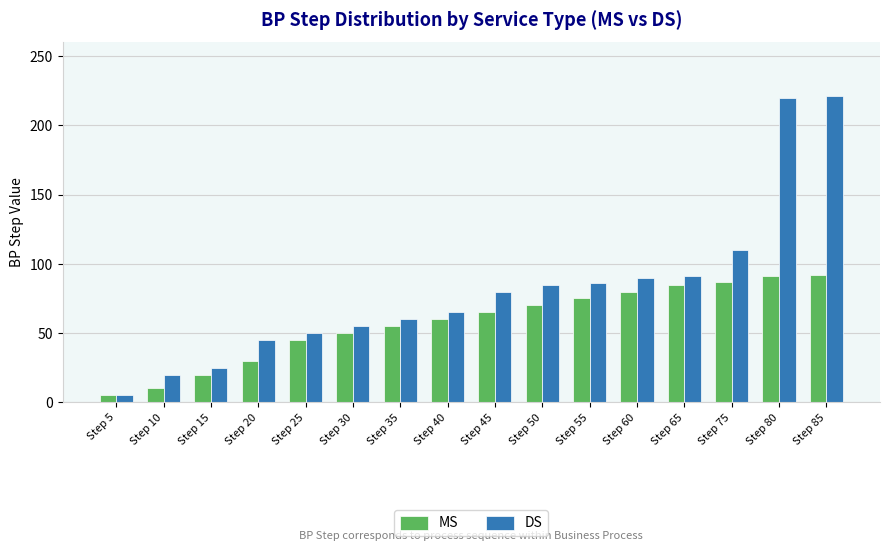

What is the value of the DS bar at the 10th from the left?

85